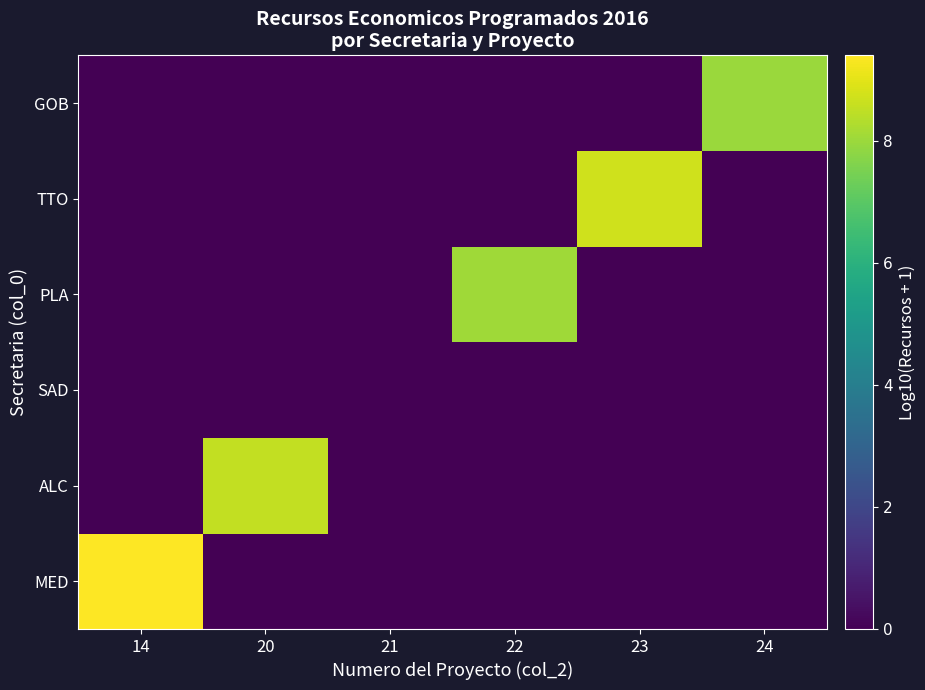

At which category is the sum across all series the highest?

14